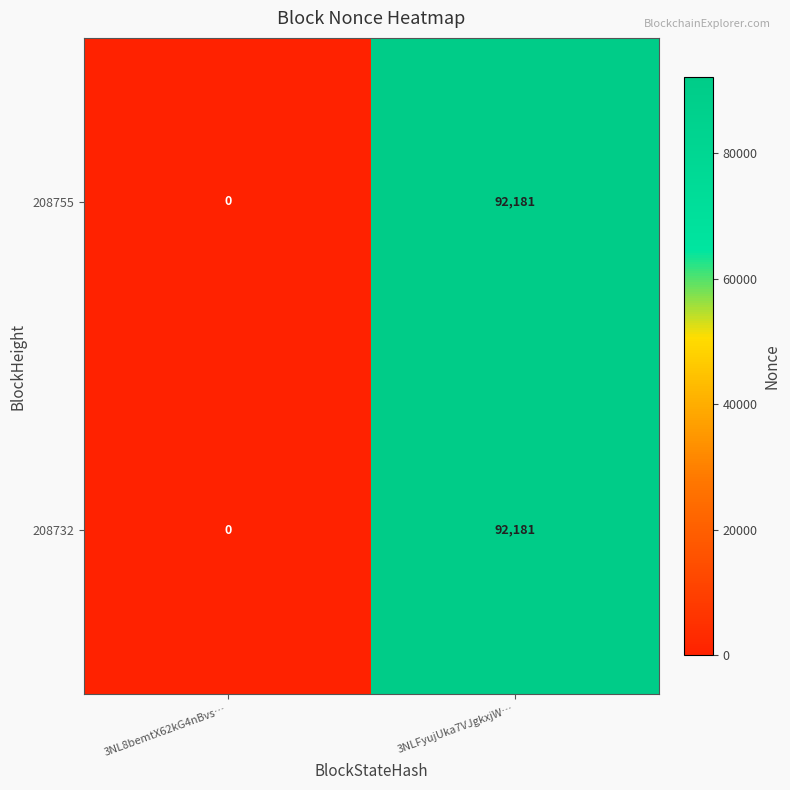

At which label does 208732 reach its peak?

3NLFyujUka7VJgkxjW…